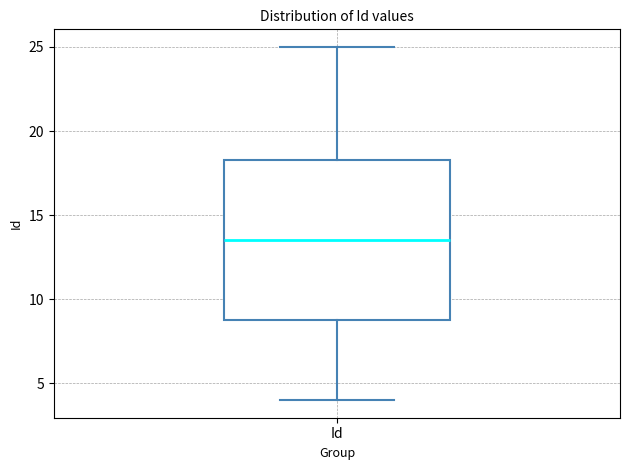

Transcribe this box plot: give where the median line is, the range the box spans, and where the two whiskers end, as read against the y-axis. The values are not printed on the chart, so give them approximately, as read against the axis.

median 13.5, box 9.0 to 18.5, whiskers 4.0 to 25.0